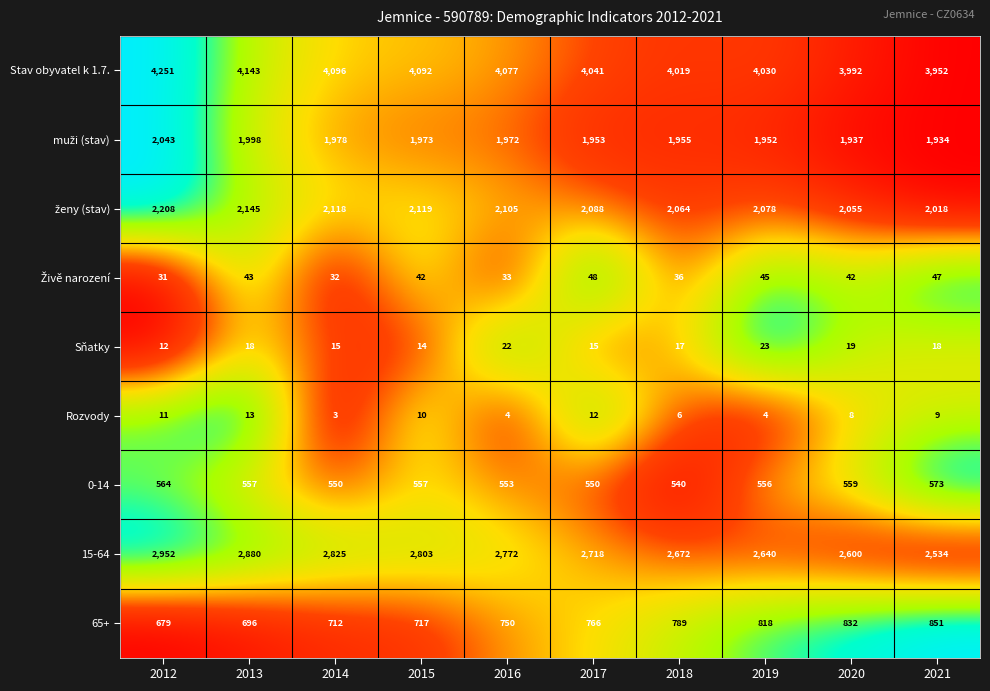

The value of 15-64 at 2014 is 2825. True or false?

True